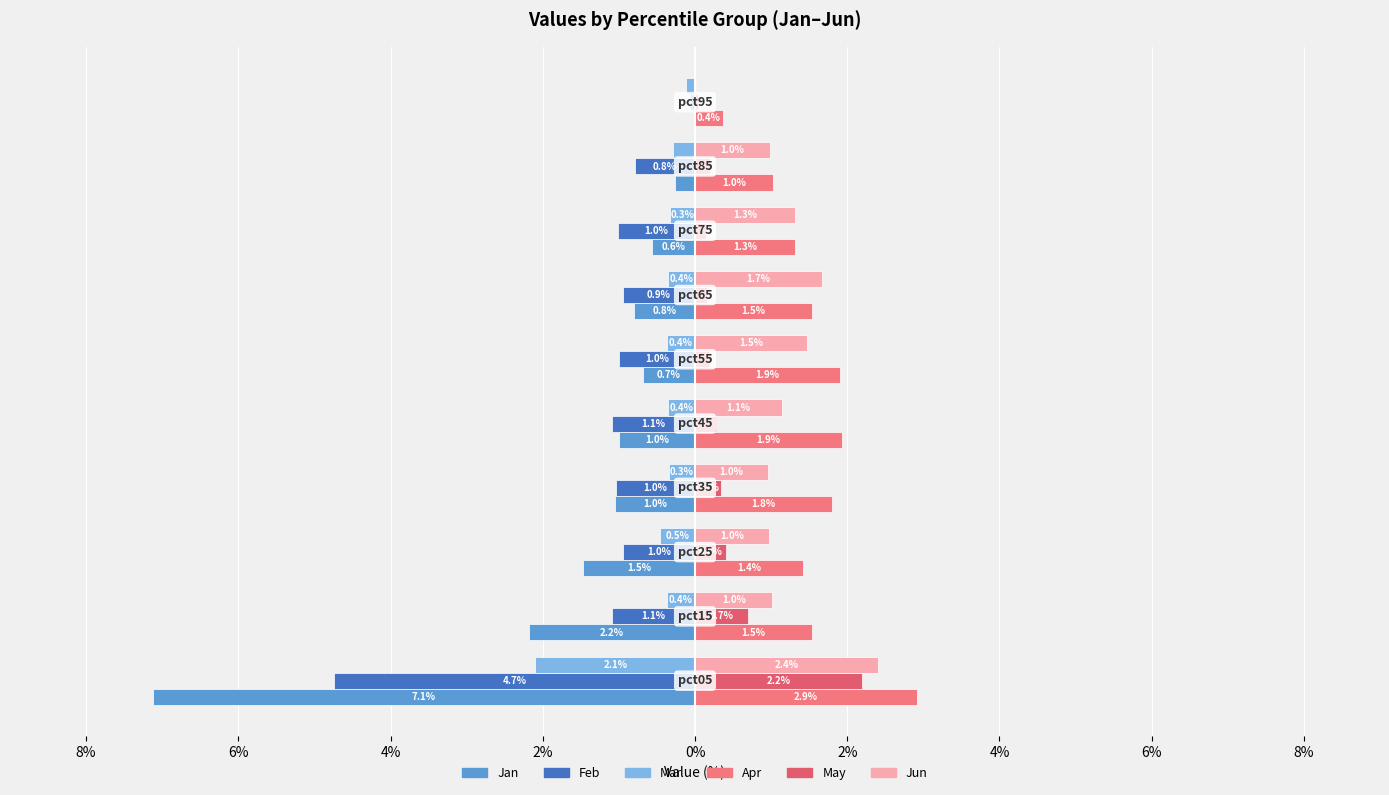

What is the value of the Jun bar at the 6th from the left?

1.5